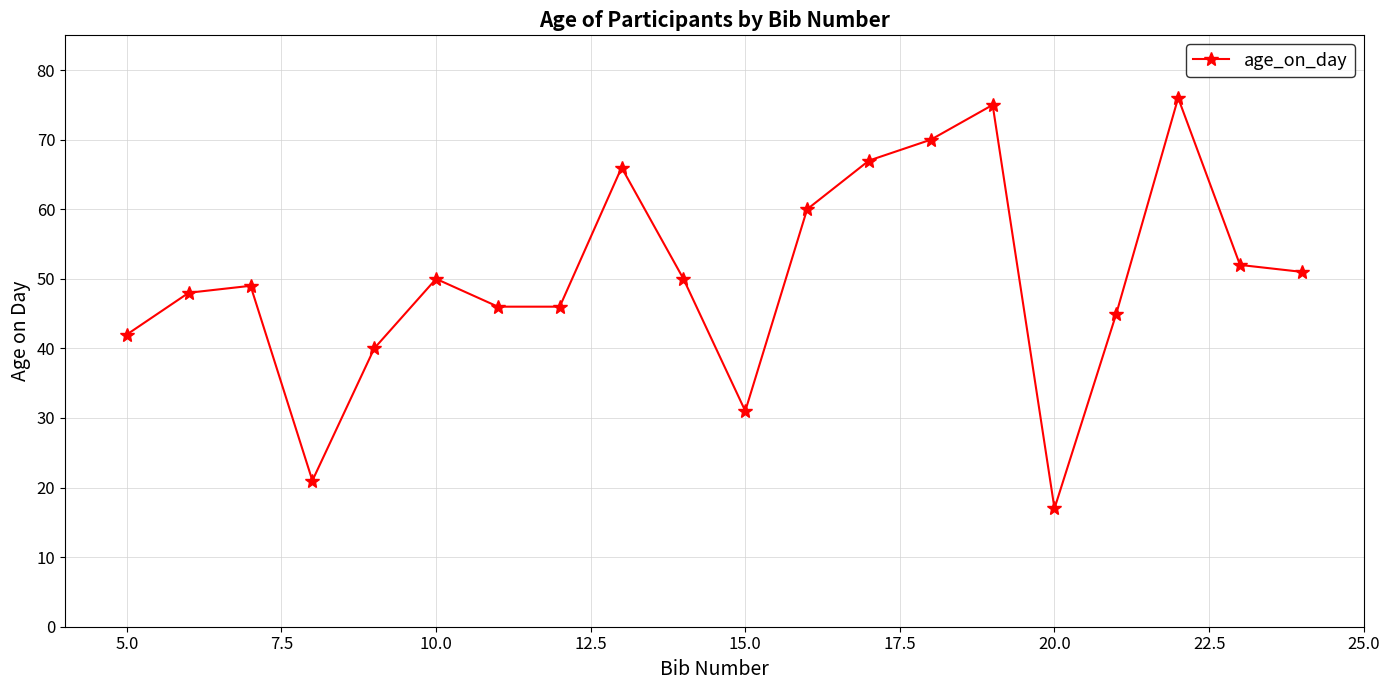

True or false: there are more than 0 points higher than both neighbors.

True